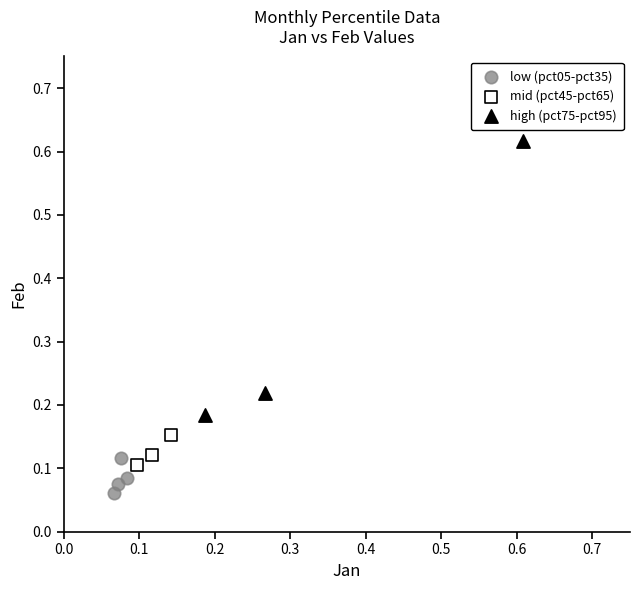

Which series contains the lowest Y value?

low (pct05-pct35)